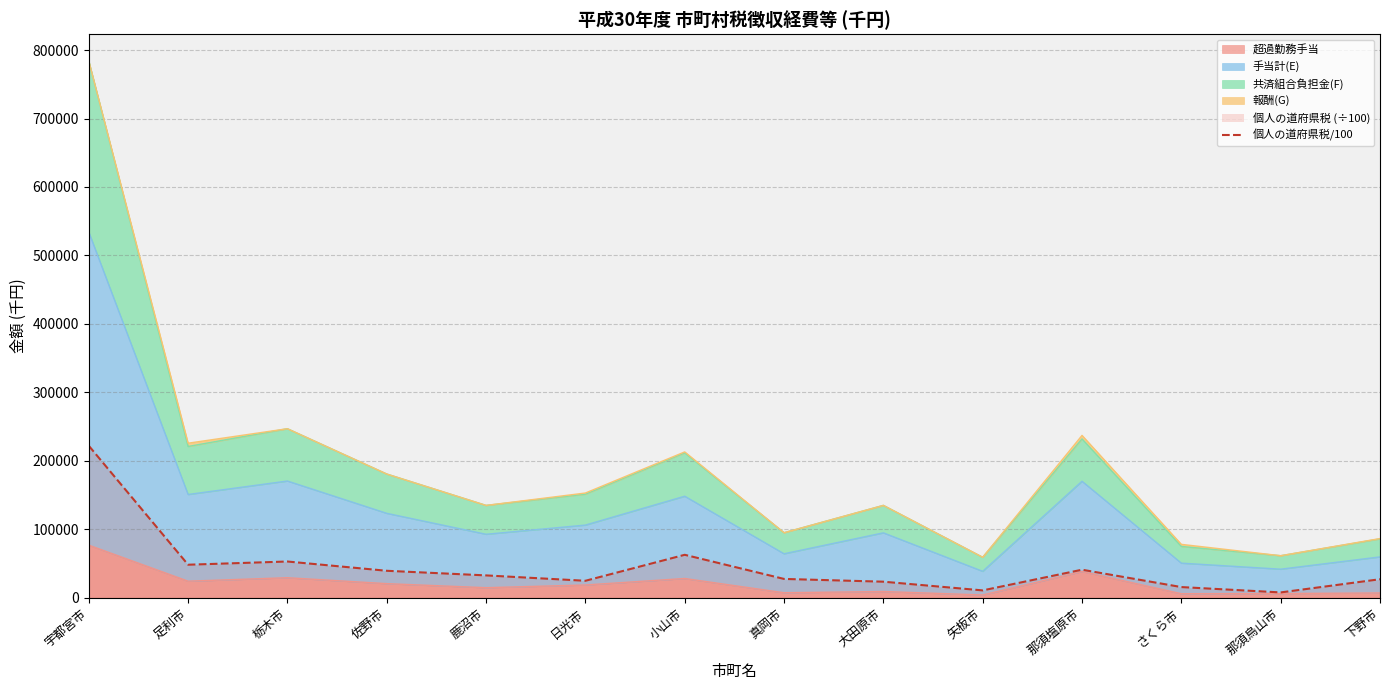

Where is the data nearest to the value 114697?

小山市